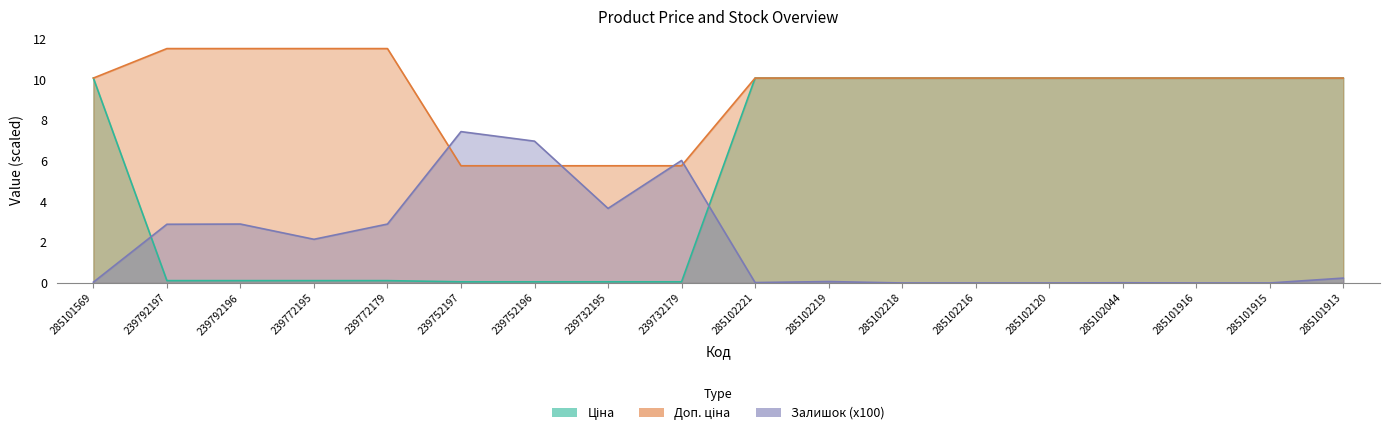

Which series has the largest total across all categories?

Доп. ціна